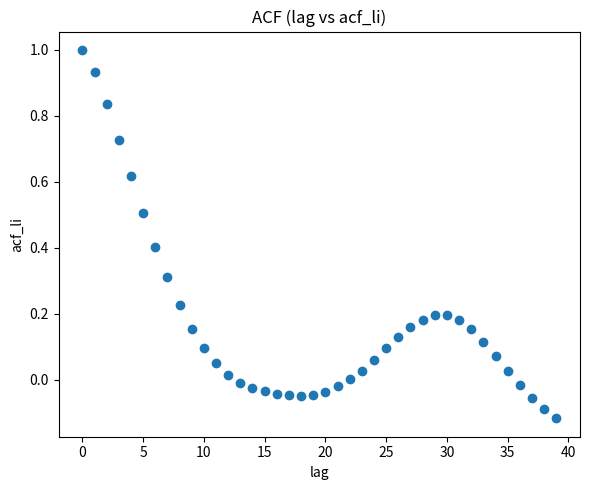

What is the range of Y values (max minus min)?

1.1